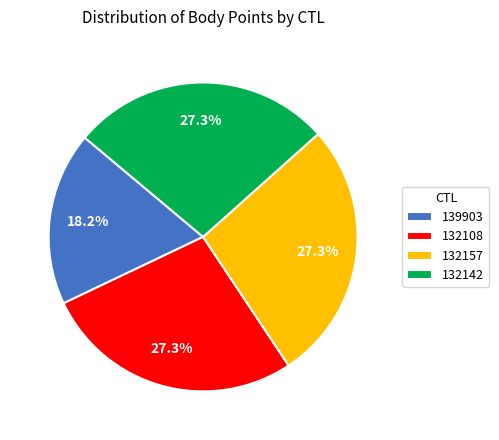

Between 132142 and 139903, which is larger?

132142